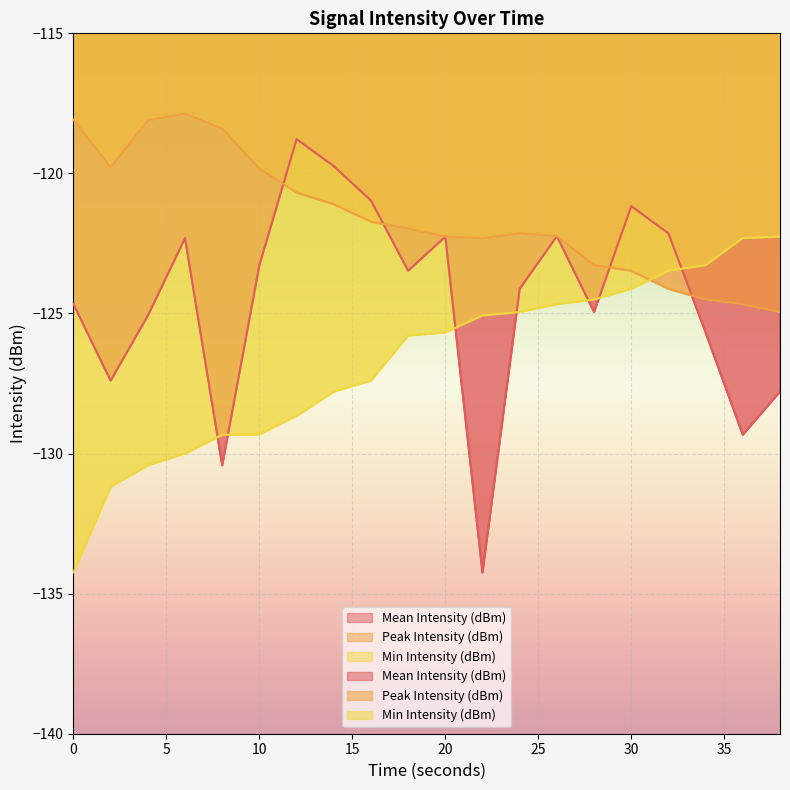

Rank the categories by Peak Intensity (dBm) value from highest to lowest.

6, 0, 4, 8, 2, 10, 12, 14, 16, 18, 24, 26, 20, 22, 28, 30, 32, 34, 36, 38